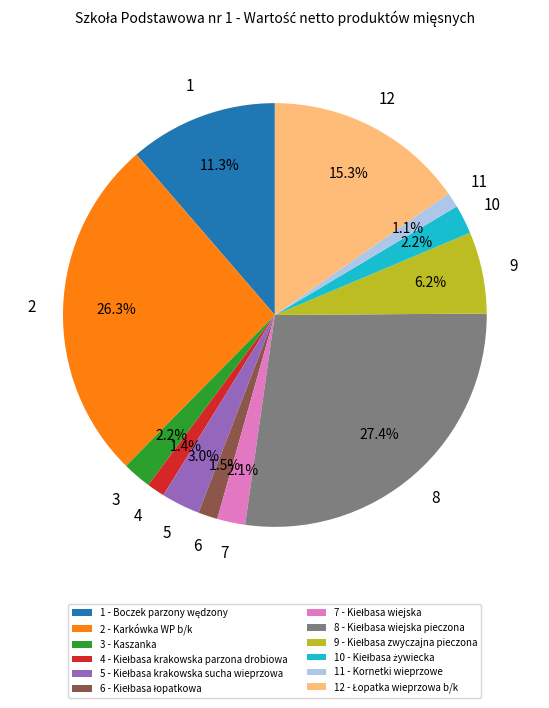

Does any single category account for the majority?

No